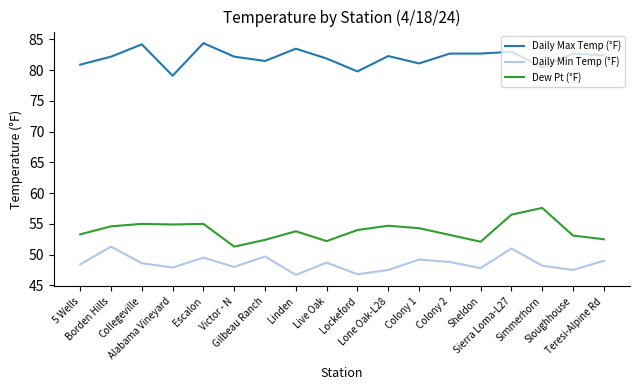

What are all the series names shown in the legend?

Daily Max Temp (°F), Daily Min Temp (°F), Dew Pt (°F)